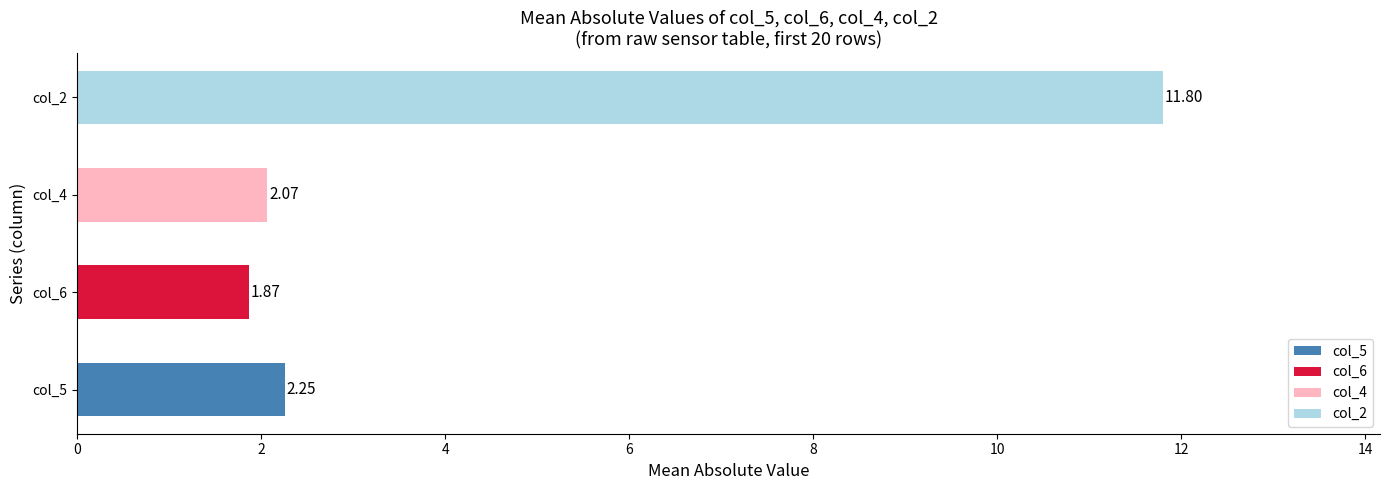

What is the difference between the maximum and minimum values?

9.9